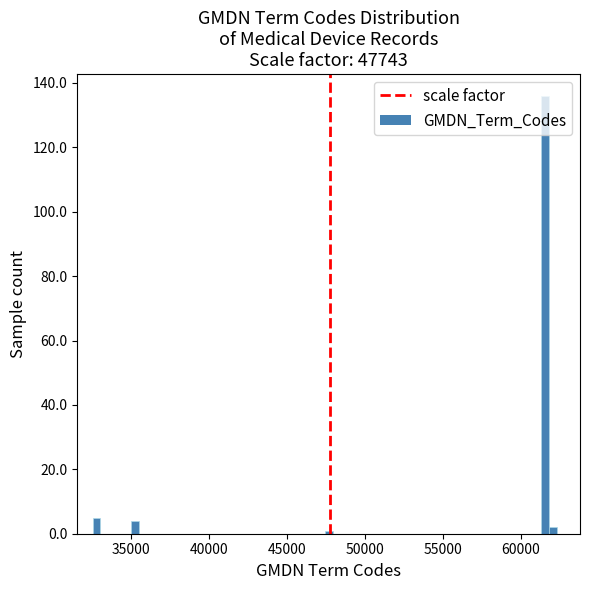

Read against the x-axis, roughly where is the centre of the tallest bar?

61500